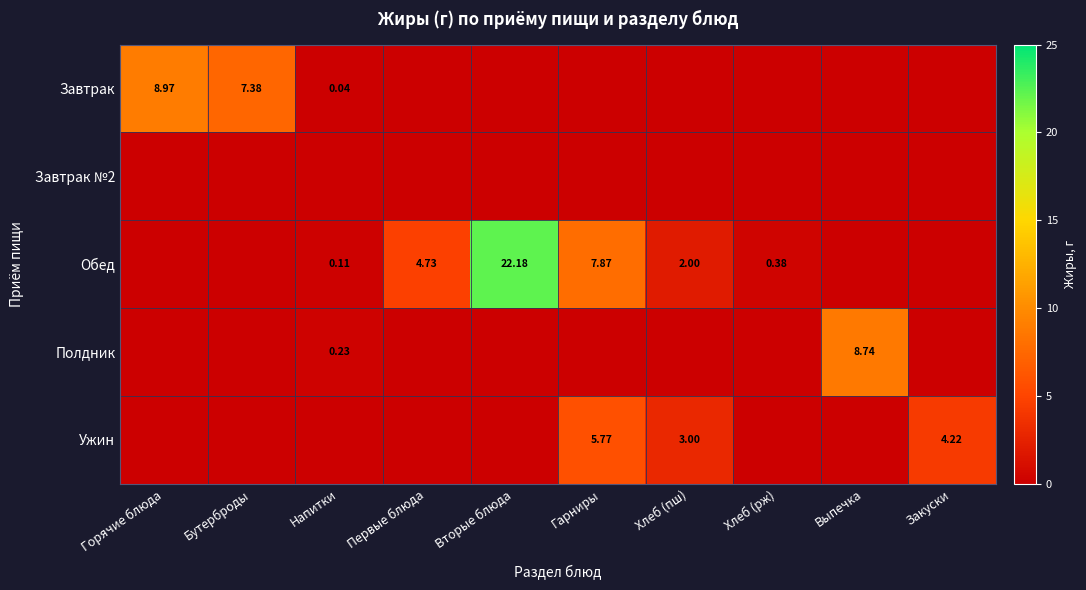

At how many categories does at least one series exceed 17?

1